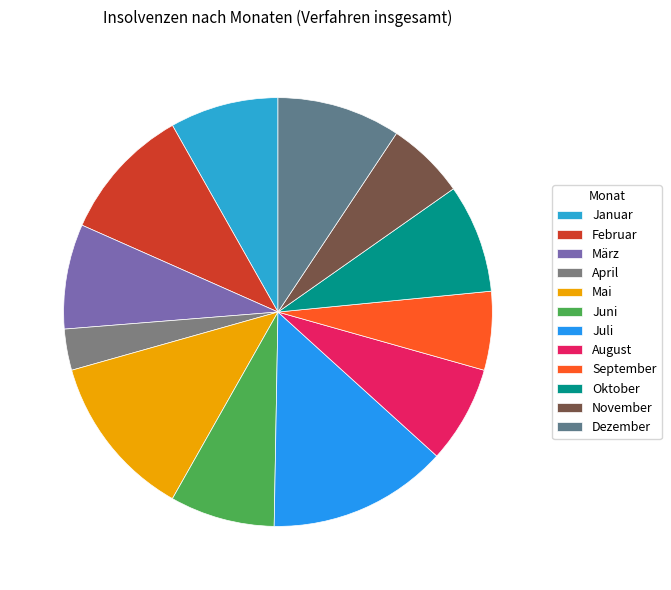

To the nearest percent, what is the average slice percentage?

8%